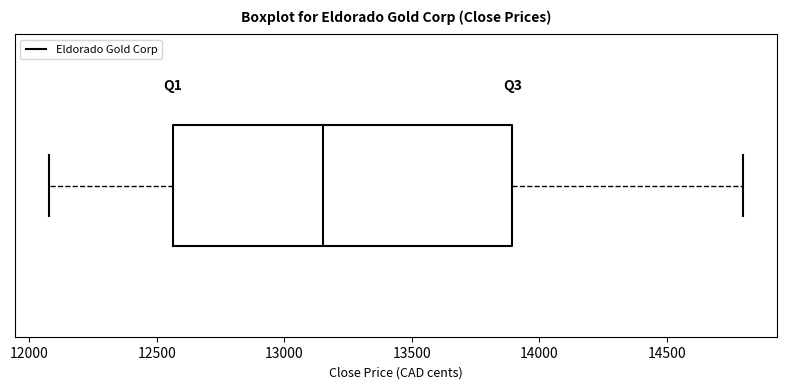

Transcribe this box plot: give where the median line is, the range the box spans, and where the two whiskers end, as read against the x-axis. The values are not printed on the chart, so give them approximately, as read against the axis.

median 13150, box 12550 to 13900, whiskers 12100 to 14800